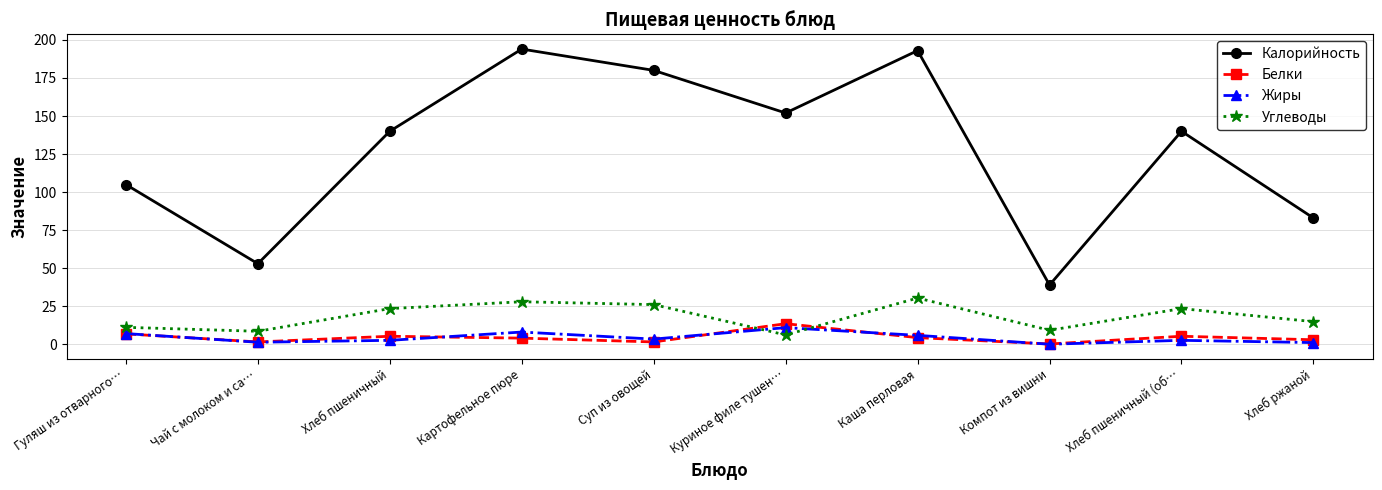

Read the Белки value at Хлеб ржаной.

3.0